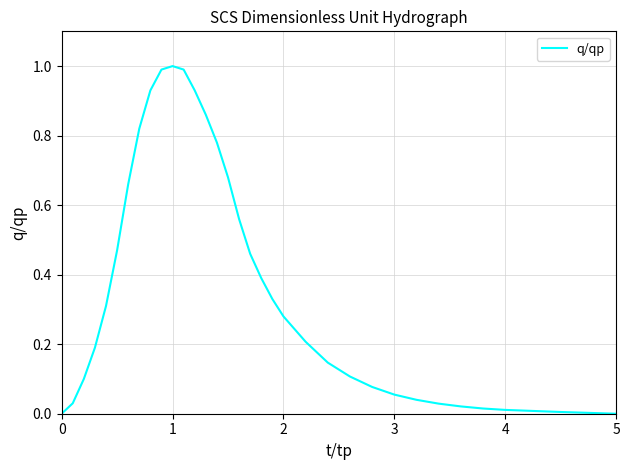

What is the maximum value shown in the chart?

1.0